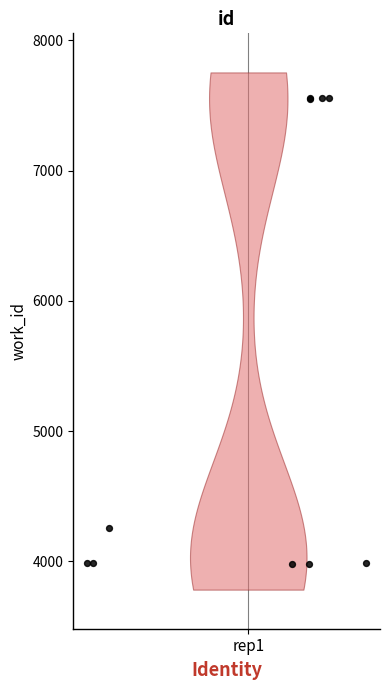

What Y value in the scatter plot is closest to 5768?

4255